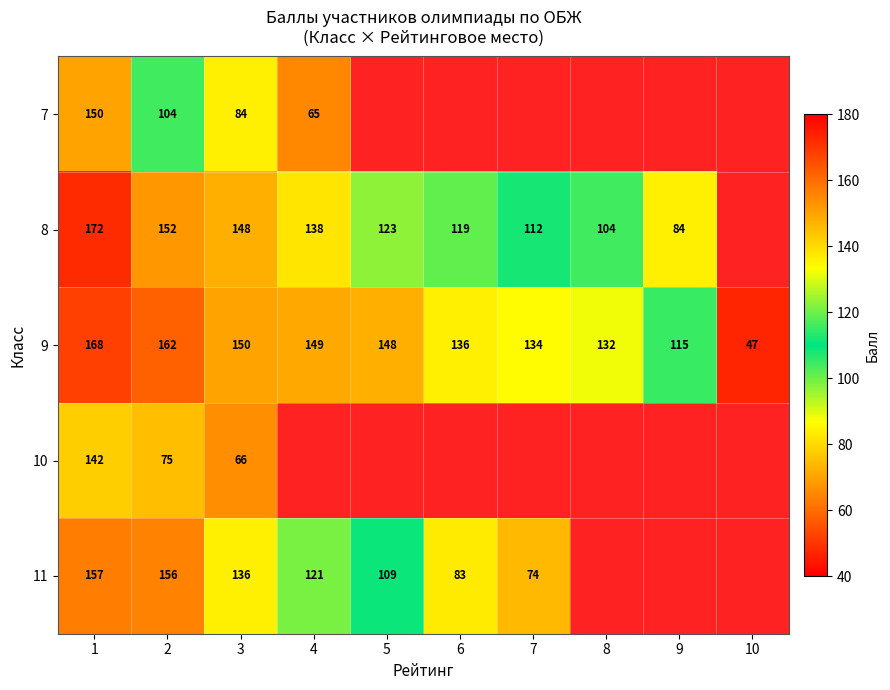

Is it true that 9 equals 150 at 3?

True